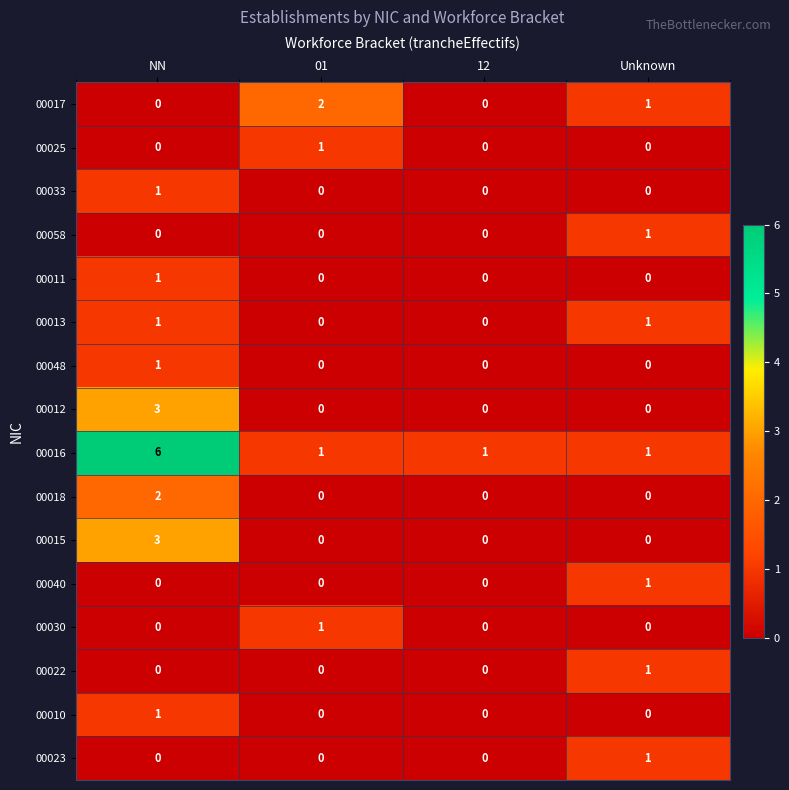

Is it true that 00018 equals 3 at NN?

False